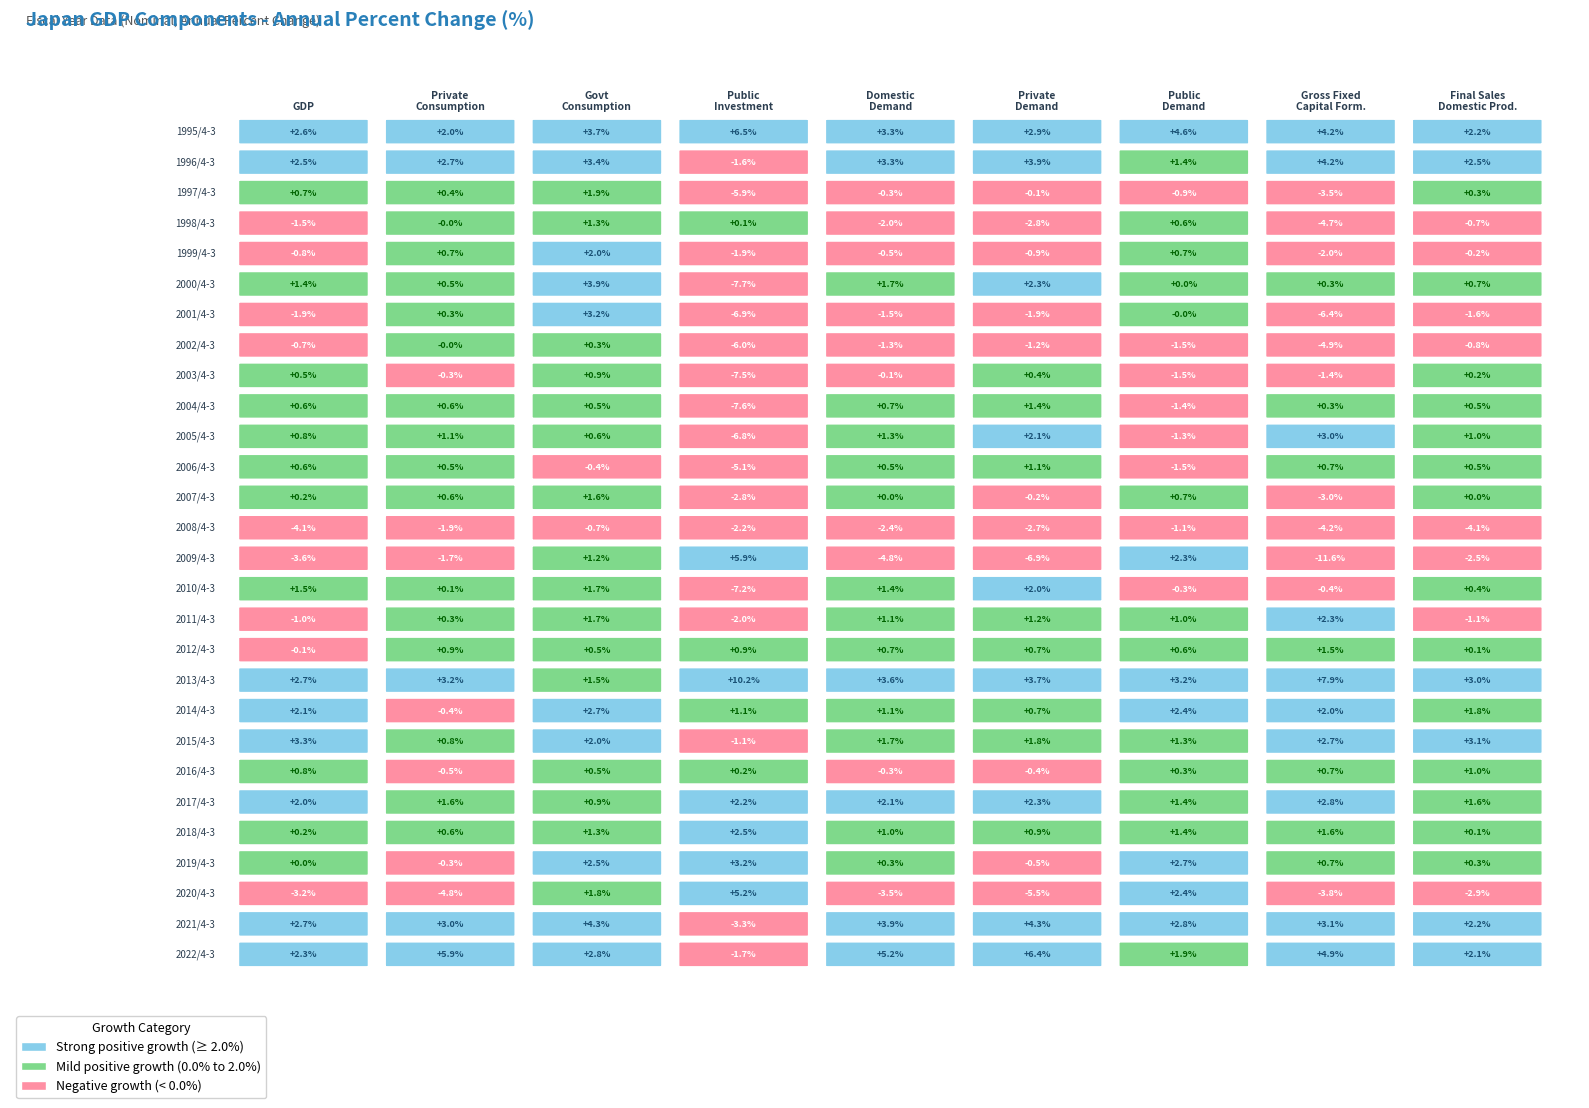

What is the approximate value of 2016/4-3 at 2?

0.5